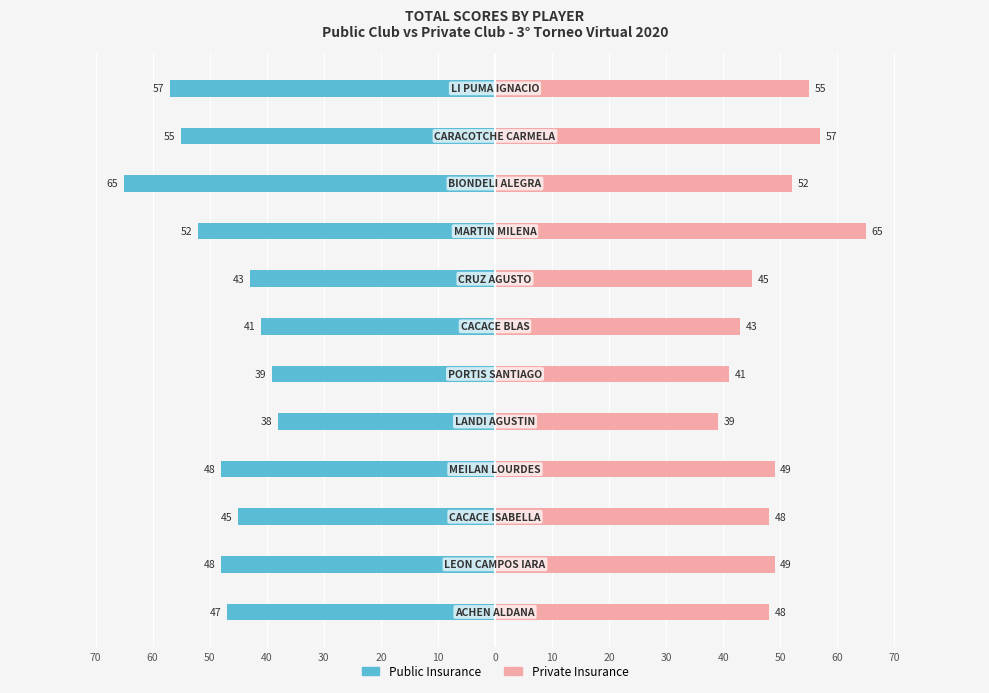

What is the difference between the maximum and minimum values in the Private Insurance series?

26